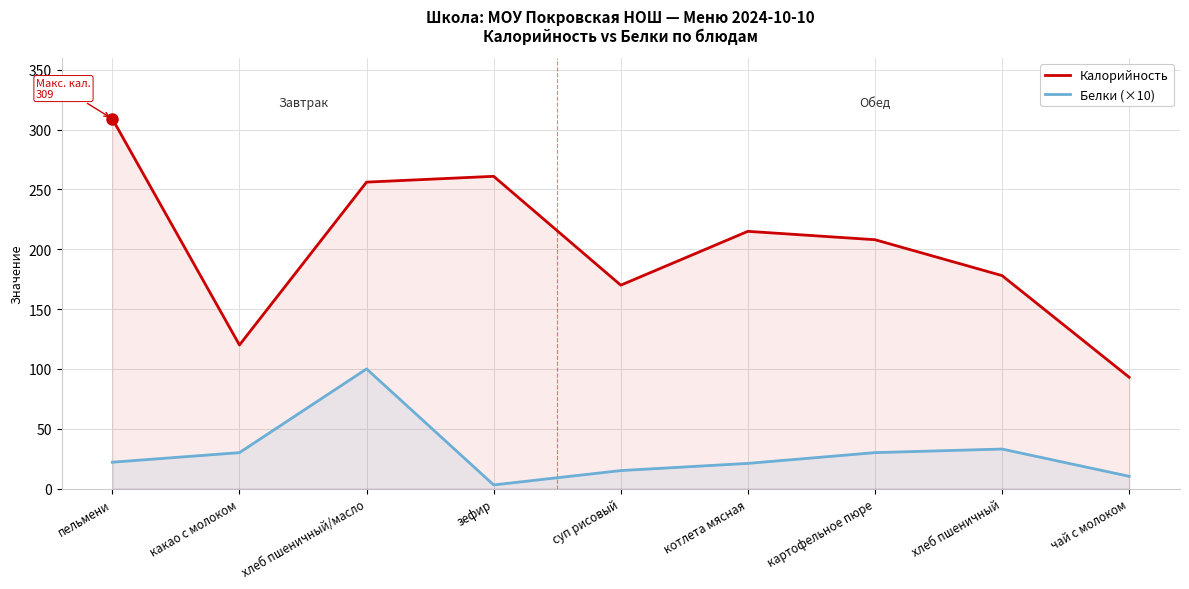

Is it true that Калорийность equals 276.5 at картофельное пюре?

False